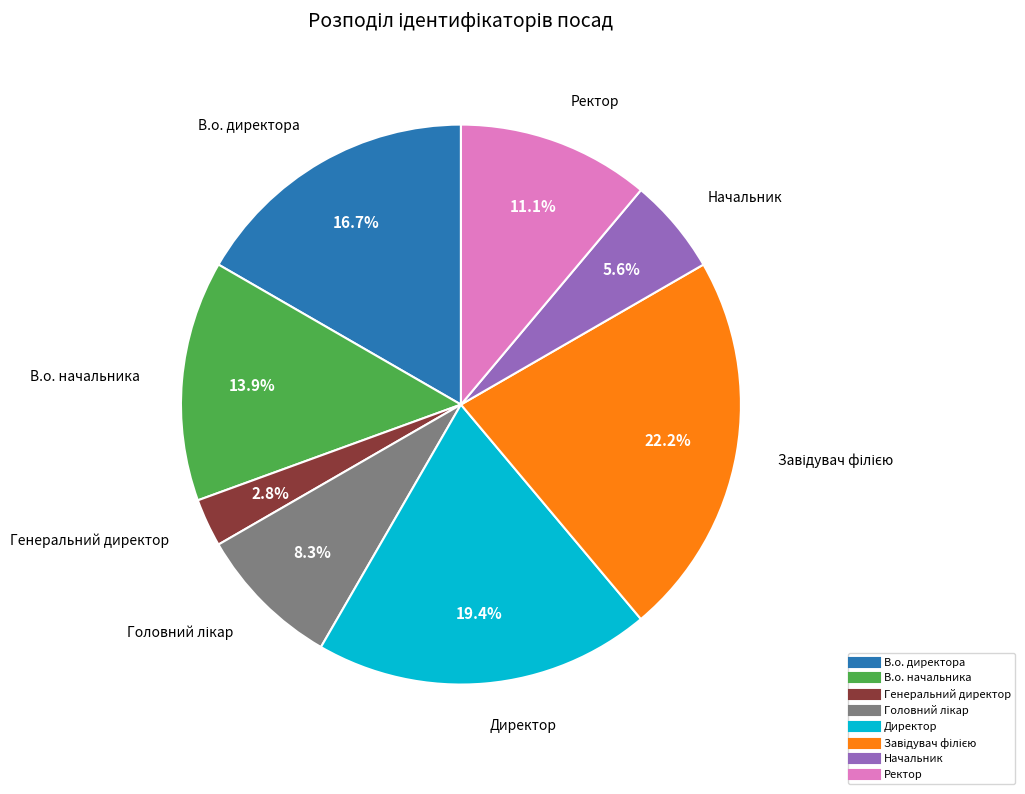

Is the sum of Генеральний директор and Начальник greater than half?

No